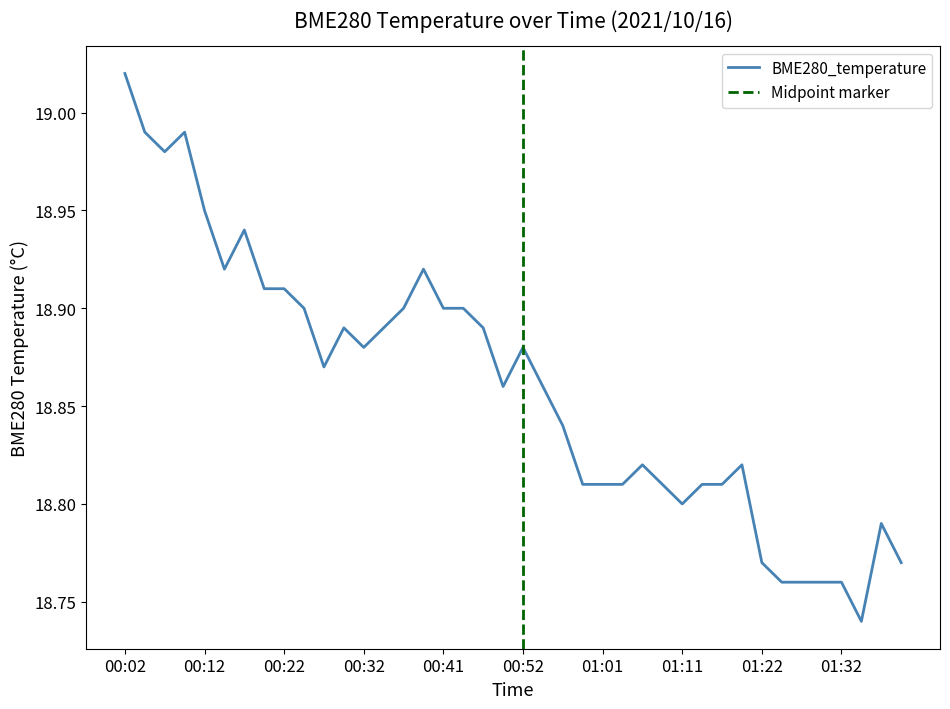

How many interior local valleys (lower than both neighbors) does the data have?

7